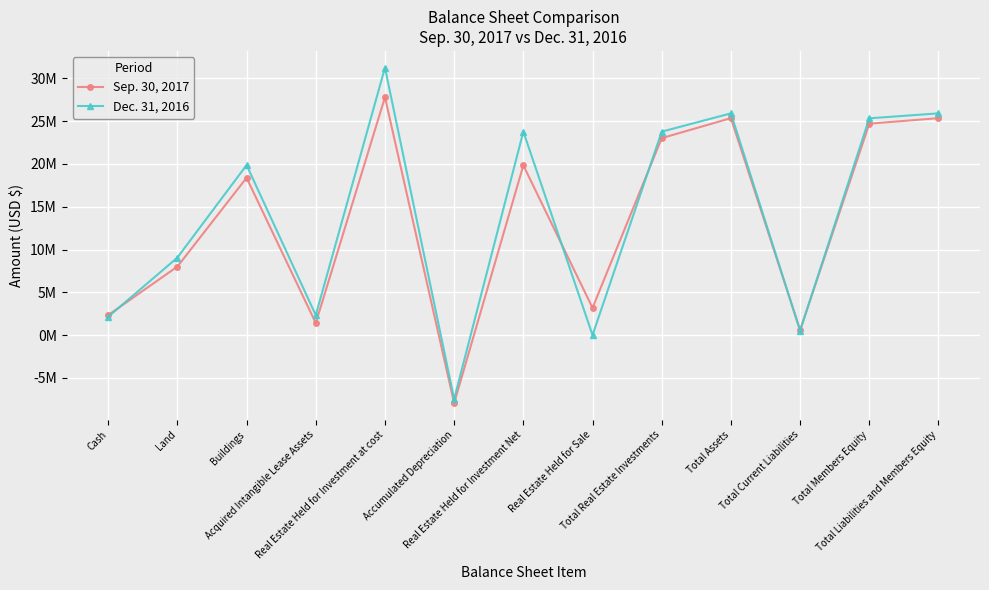

What is the maximum value shown in the chart?

31254651